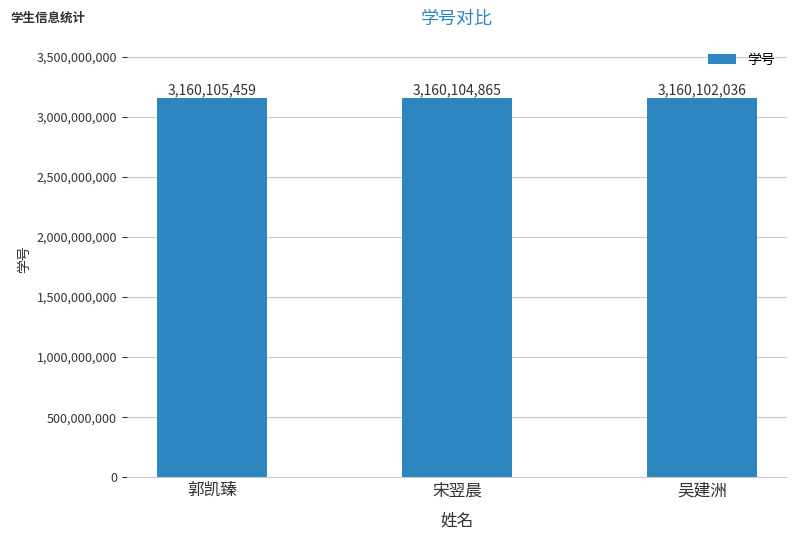

What is the ratio of the value at 郭凯臻 to the value at 吴建洲?

1.0